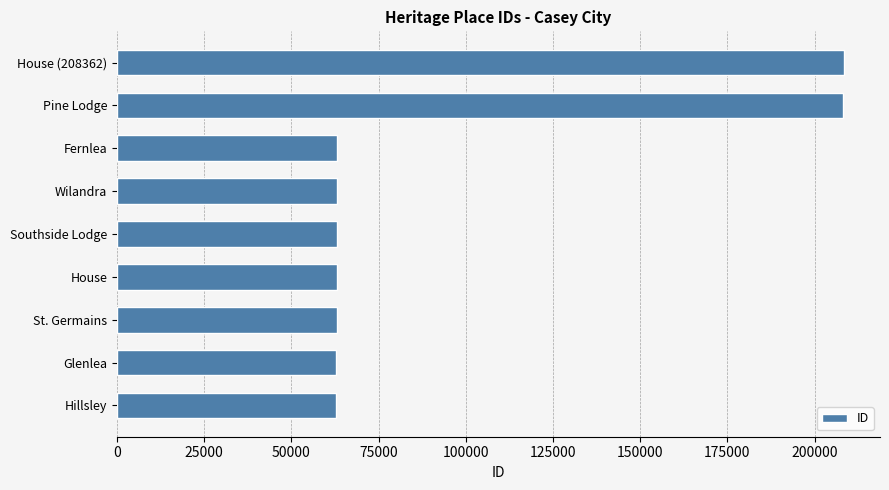

What is the sum of all values?

858430